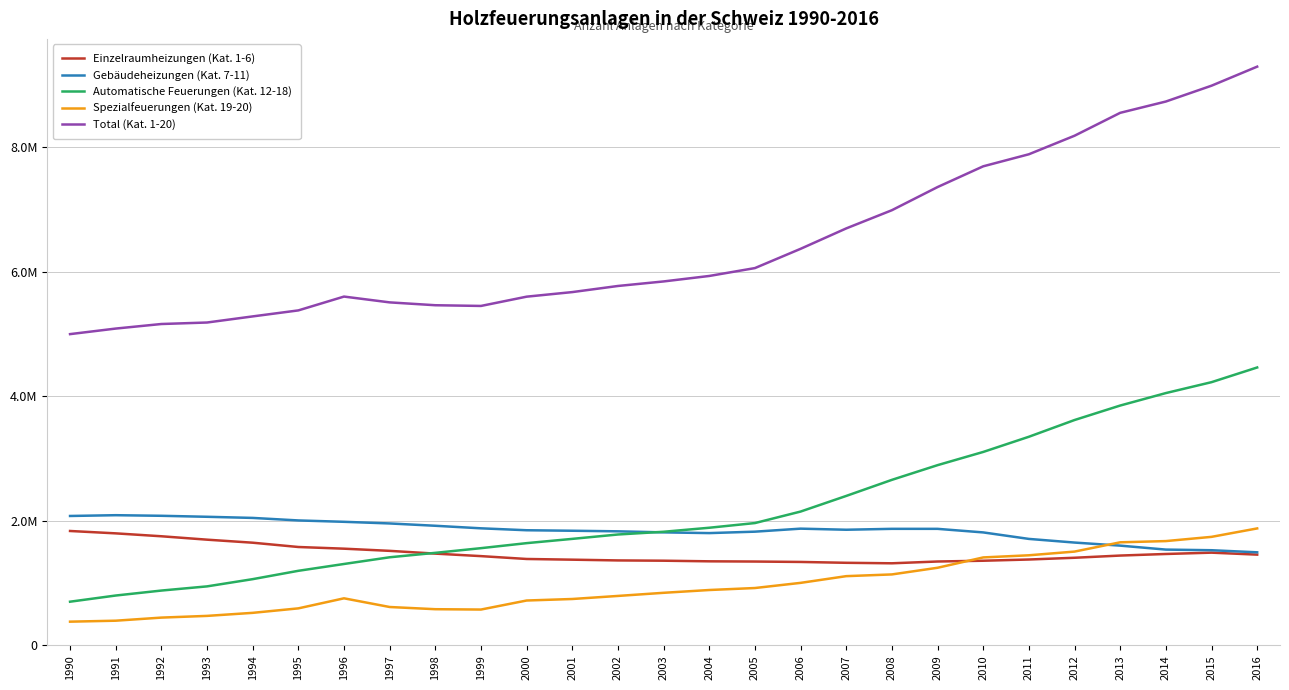

Is this an area chart (filled region under the line)?

No